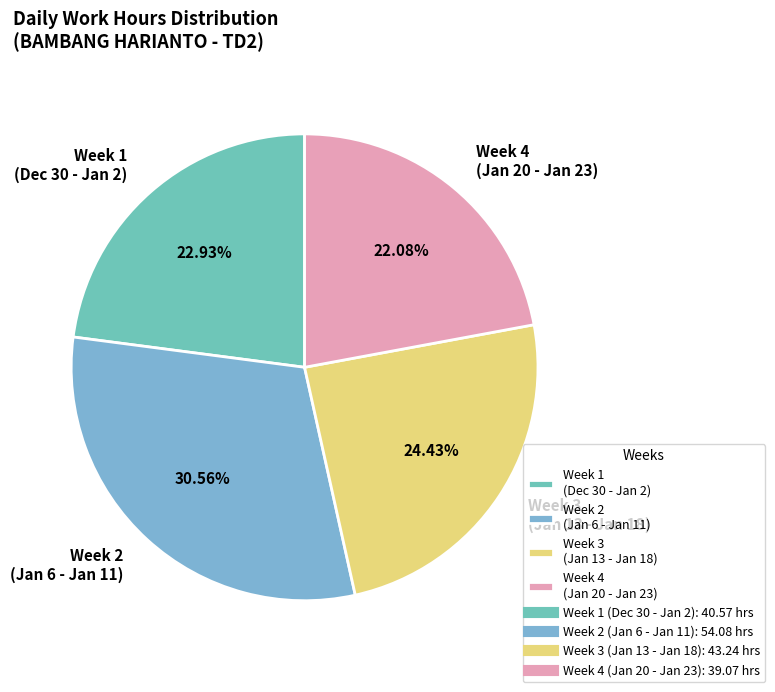

To the nearest percent, what is the average slice percentage?

25%